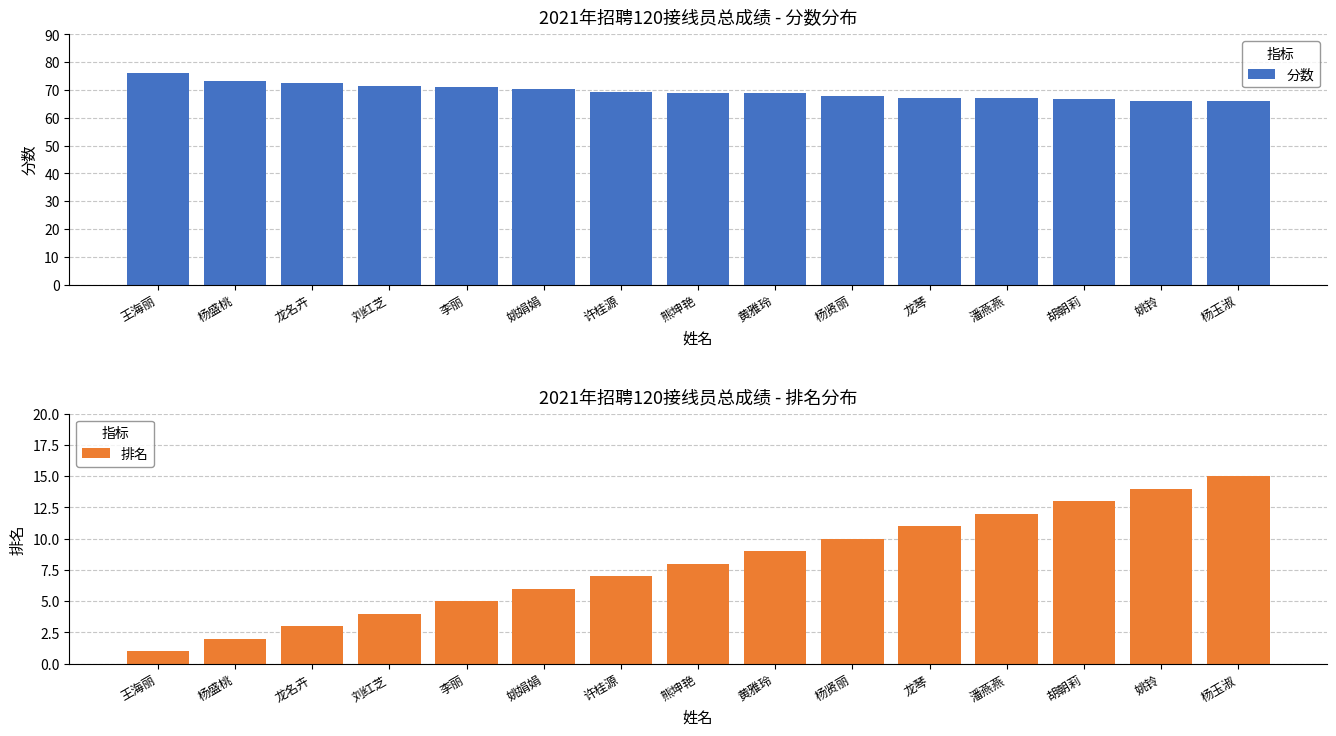

How many bars are there in total?

30